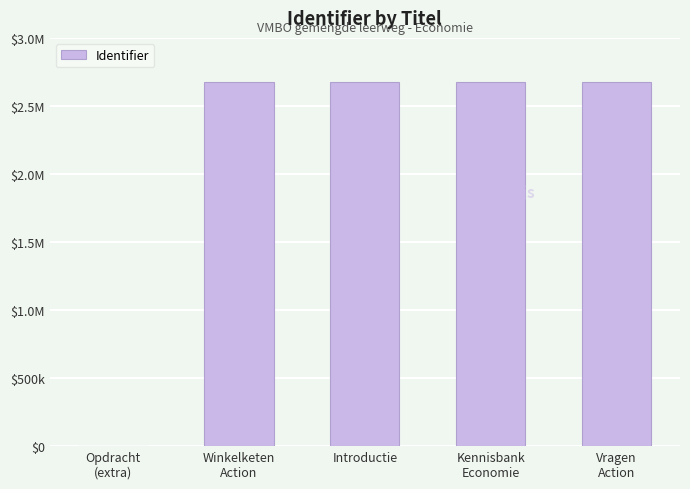

List the labels in order of value, smallest first.

Opdracht
(extra), Winkelketen
Action, Introductie, Vragen
Action, Kennisbank
Economie